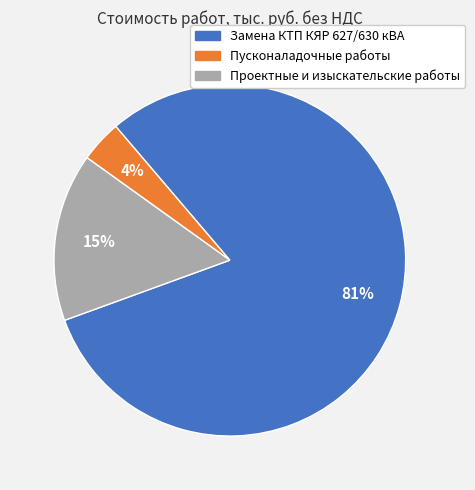

Which category has the smallest portion of the pie?

Пусконаладочные работы